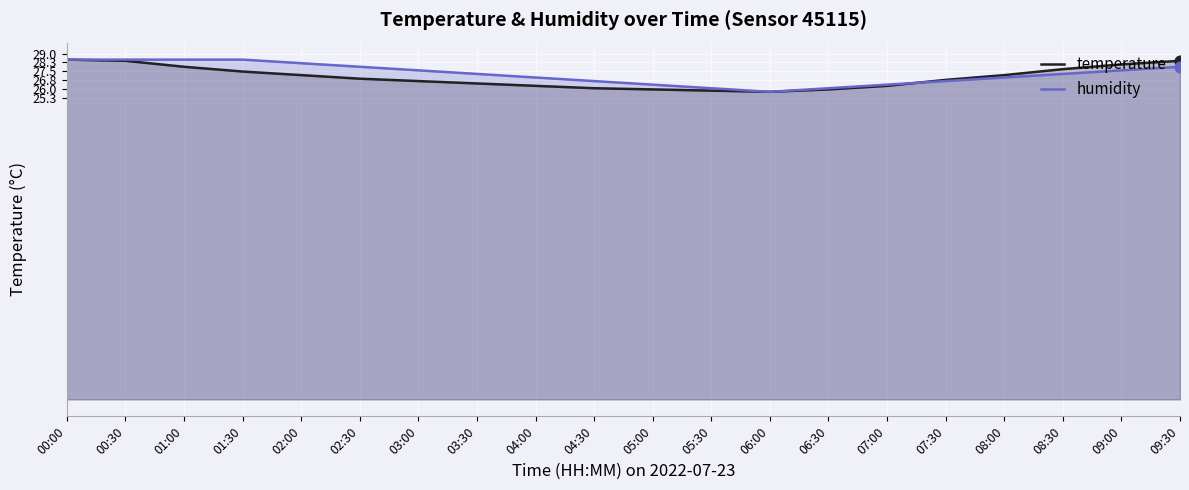

Which series reaches the minimum Y coordinate?

temperature